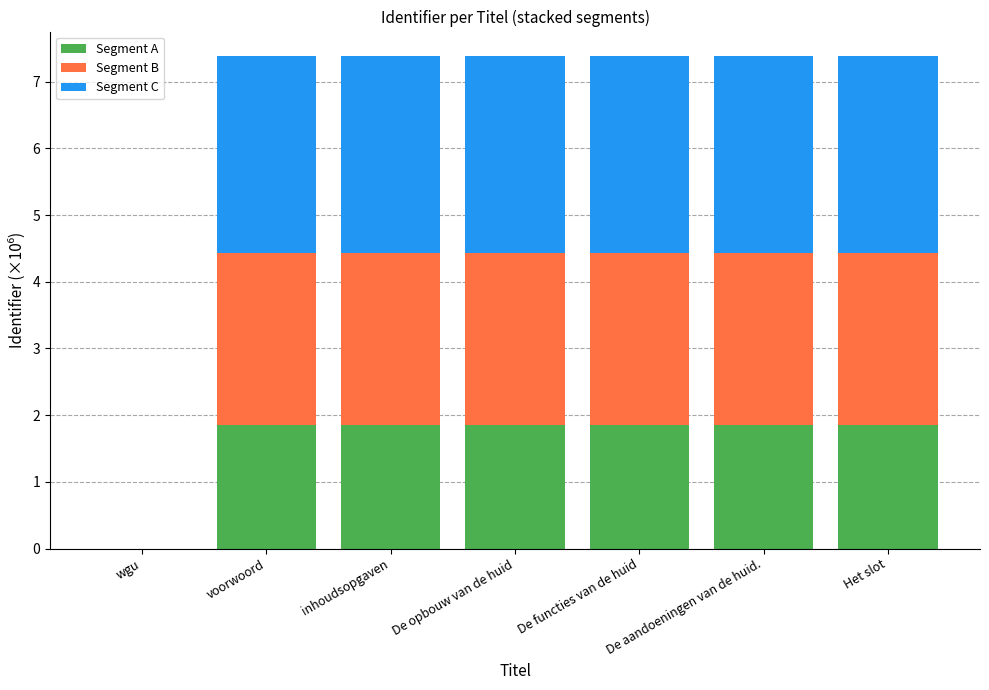

What is the maximum value for Segment A?

1.8